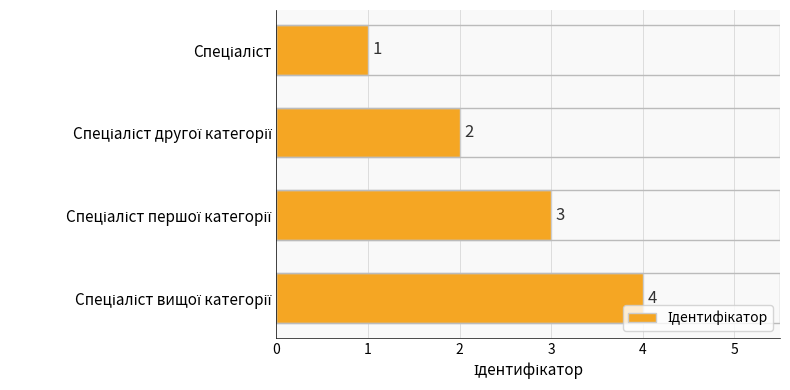

Does the chart contain stacked bars?

No